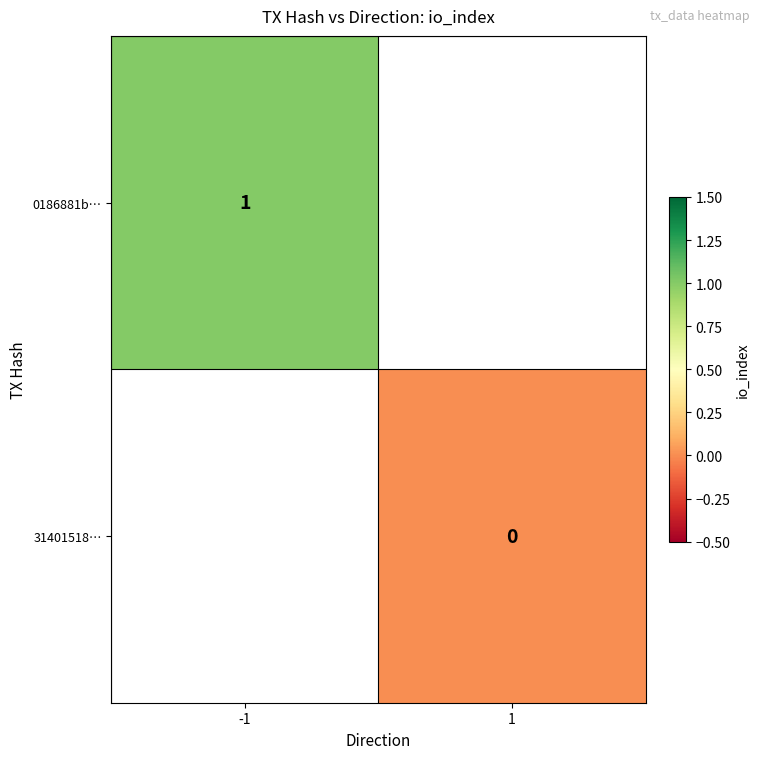

True or false: 0186881b… has a value of 2 at -1.

False